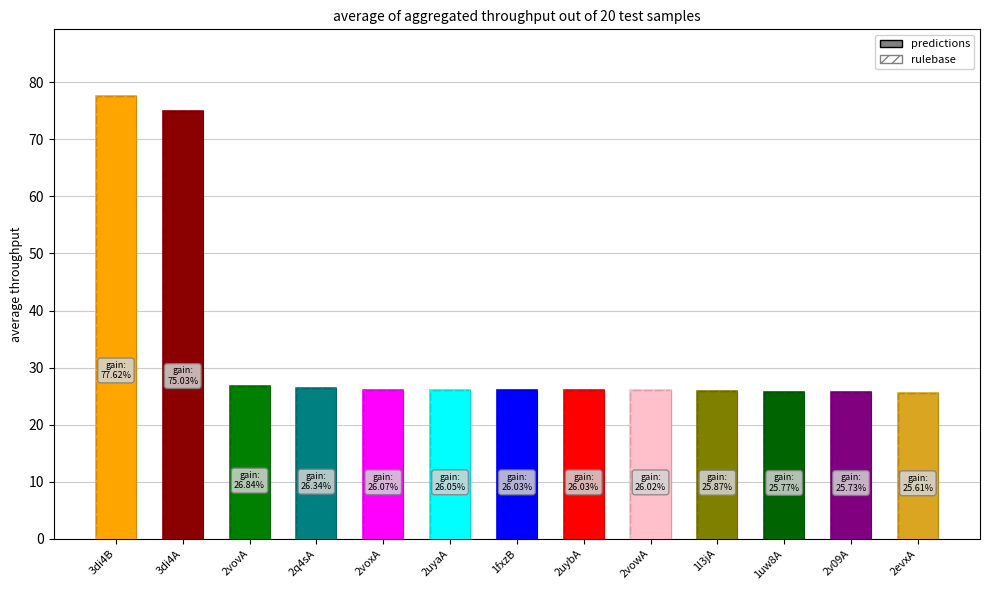

Which category has the lowest value in the predictions series?

2evxA